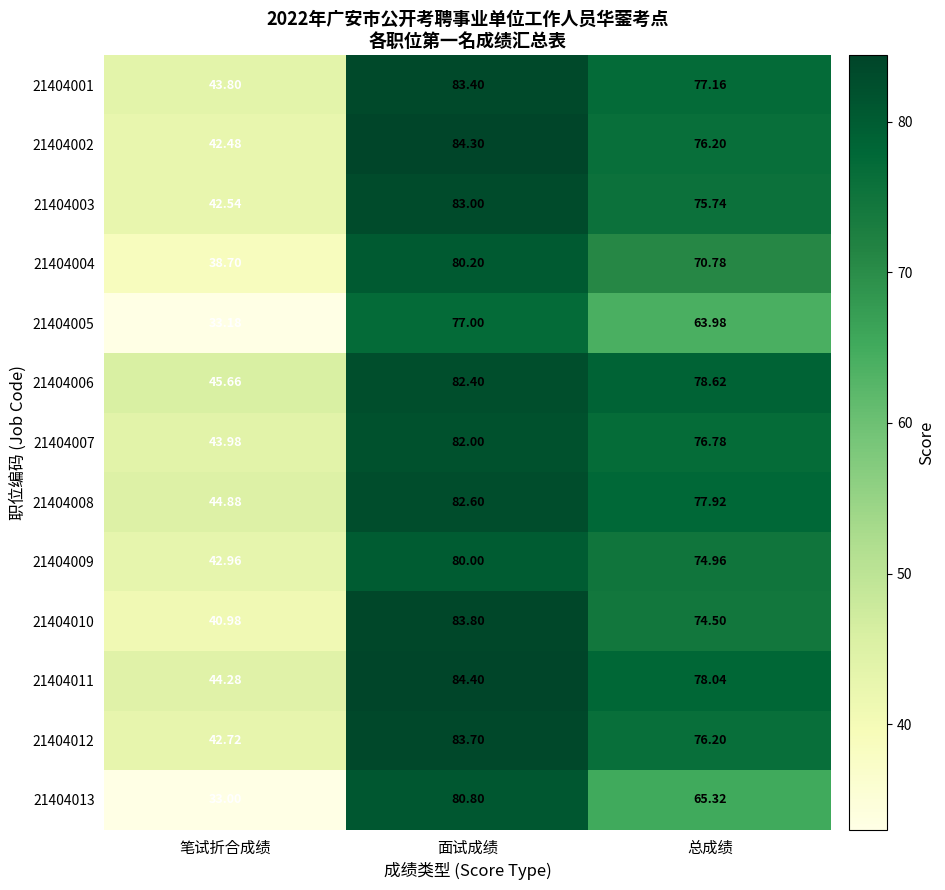

At which category is the sum across all series the highest?

面试成绩